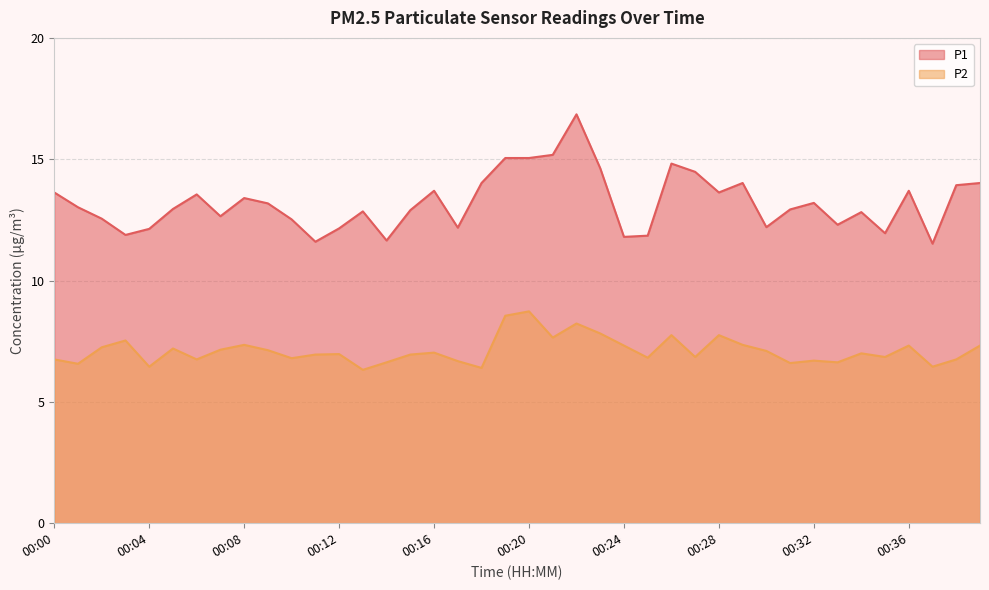

What is the difference between the maximum and minimum values in the P2 series?

2.4